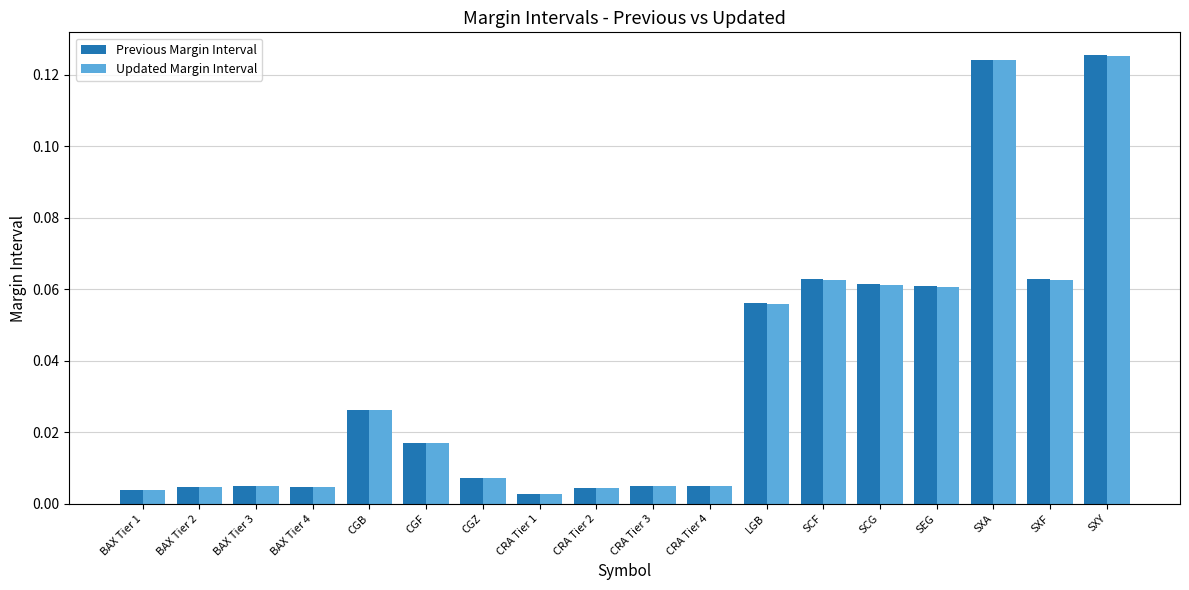

What position from the left is CRA Tier 1?

8